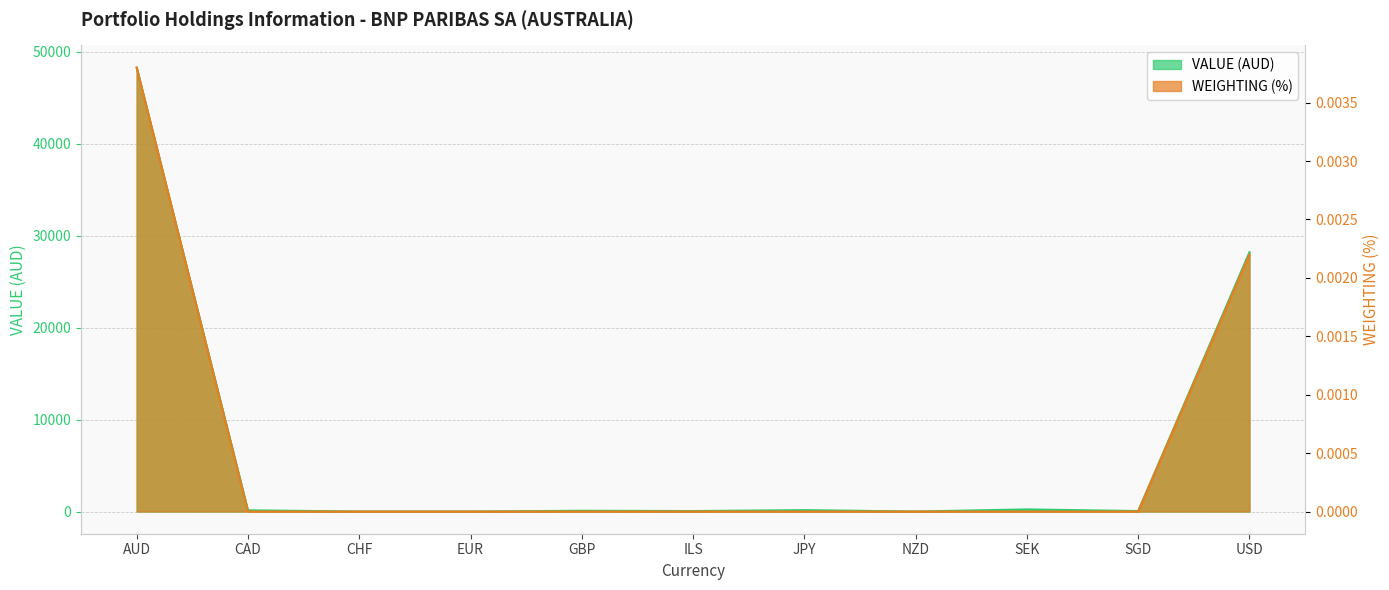

Which series has the largest total across all categories?

VALUE (AUD)